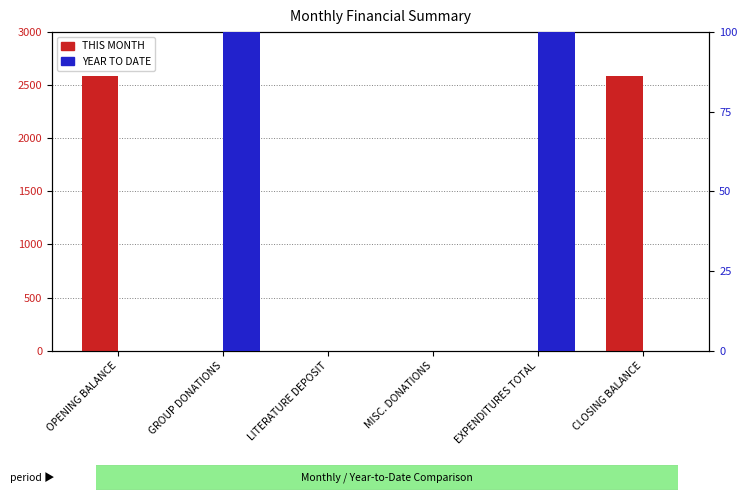

Reading left to right, what are all the values shown in this chart?

THIS MONTH: 2586.3	0.0	0.0	0.0	0.0	2586.3
YEAR TO DATE: 0.0	1632.8	0.0	0.0	1841.4	0.0